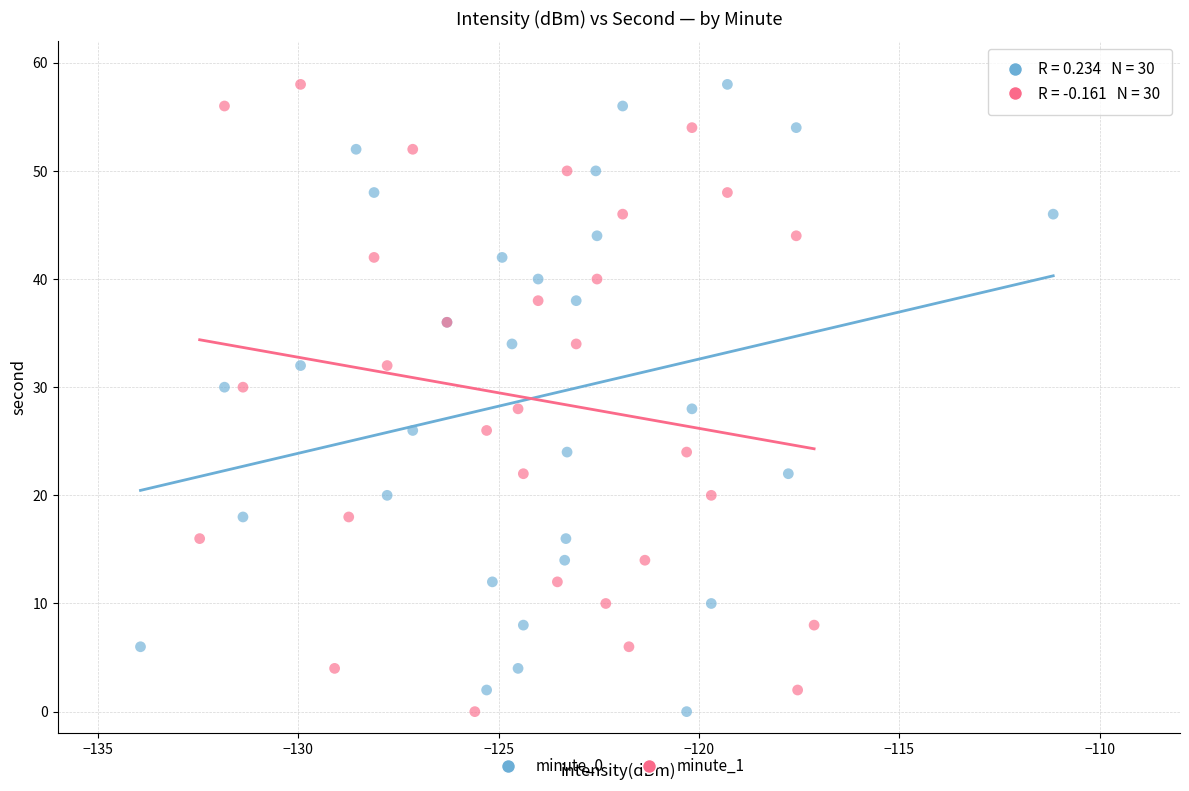

What are all the series names shown in the legend?

minute_0, minute_1